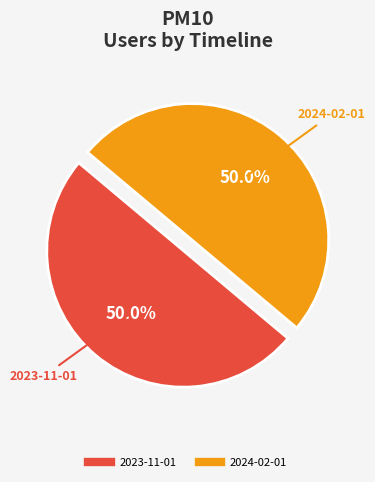

Count the number of slices in the pie.

2